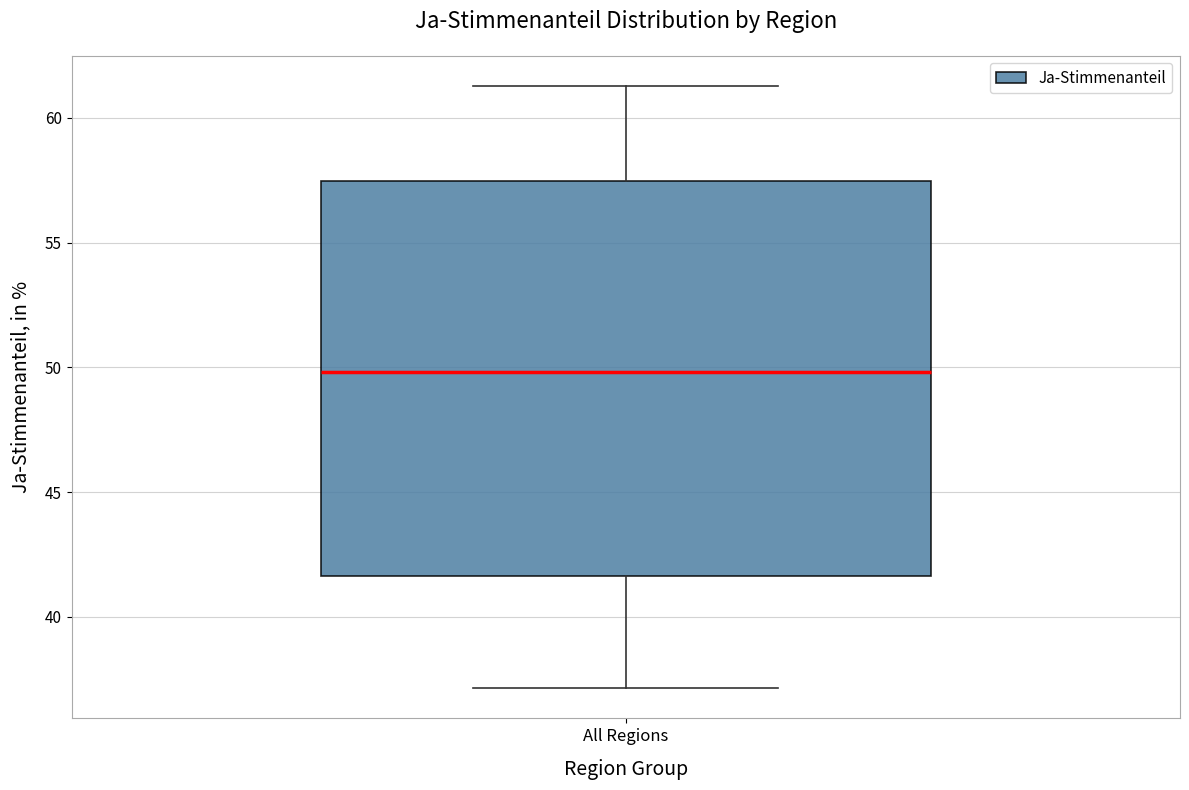

Where does the lower whisker of the box for All Regions end on the y-axis? The values are not printed on the chart, so give them approximately, as read against the axis.

37.0